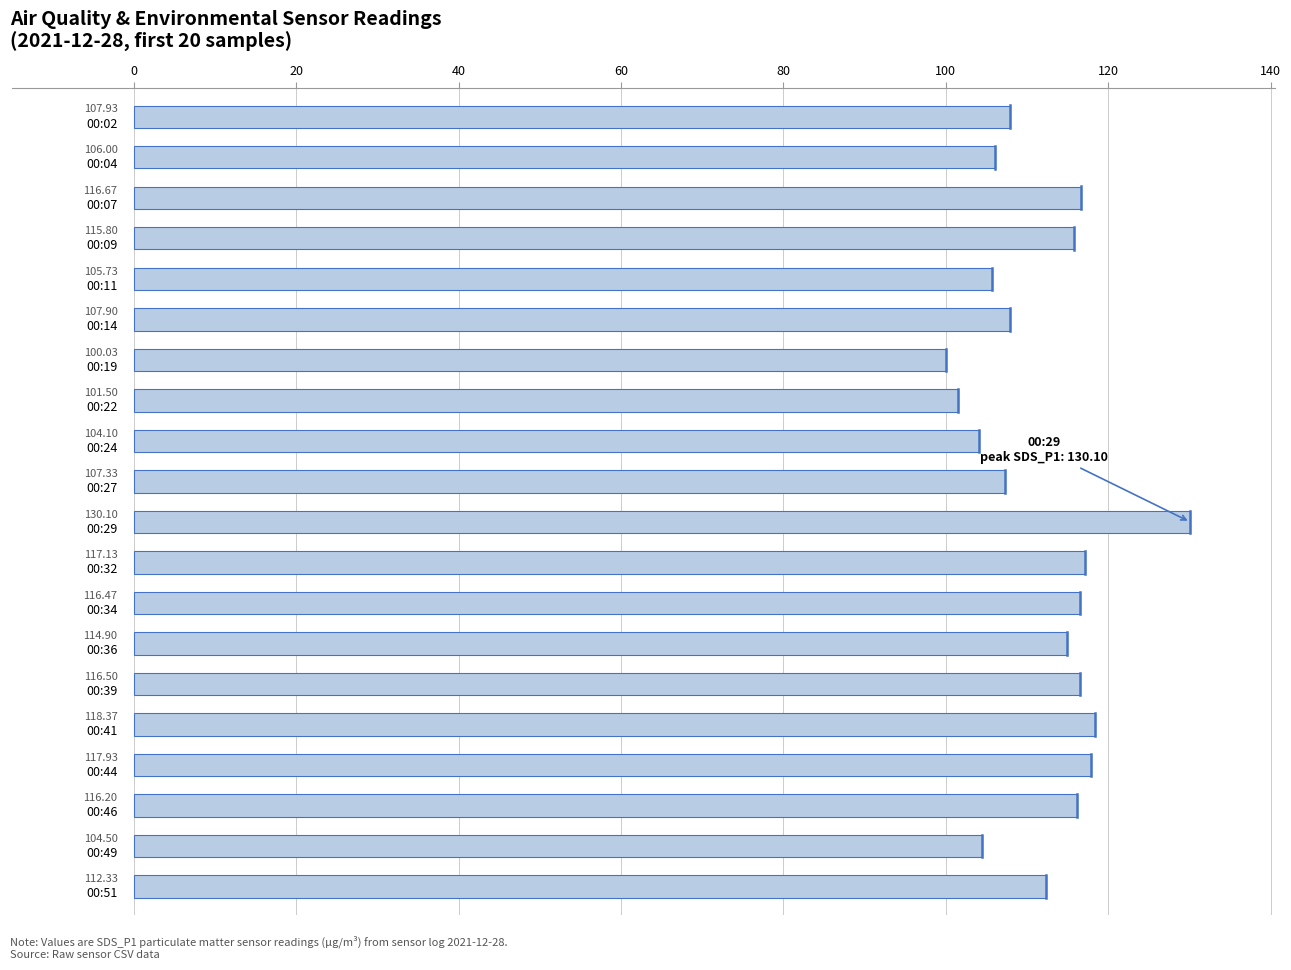

What is the difference between the second highest and second lowest values?

16.9